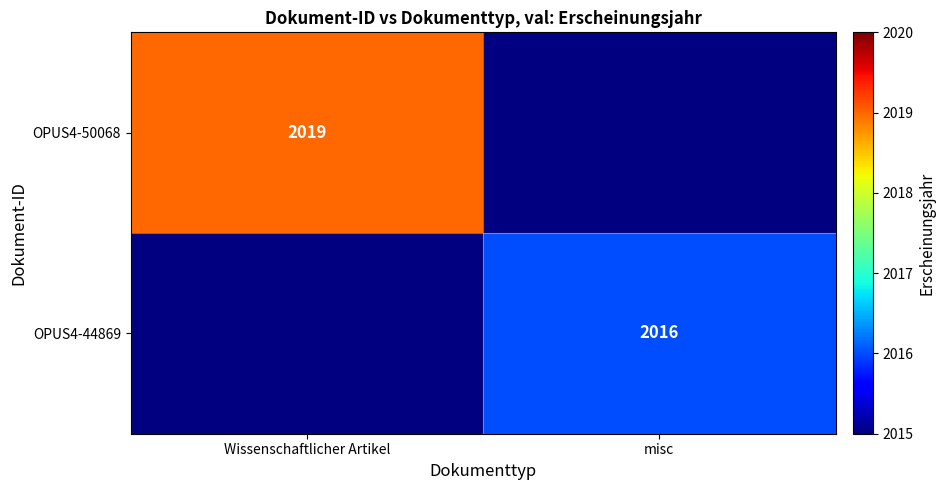

Which category has the highest value across all series?

Wissenschaftlicher Artikel